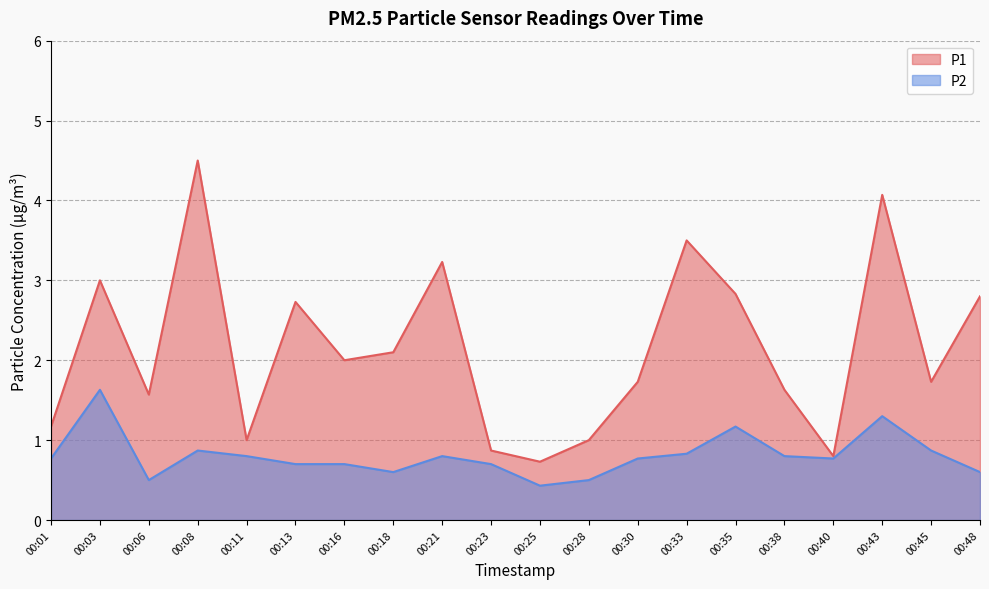

Which series has the largest total across all categories?

P1